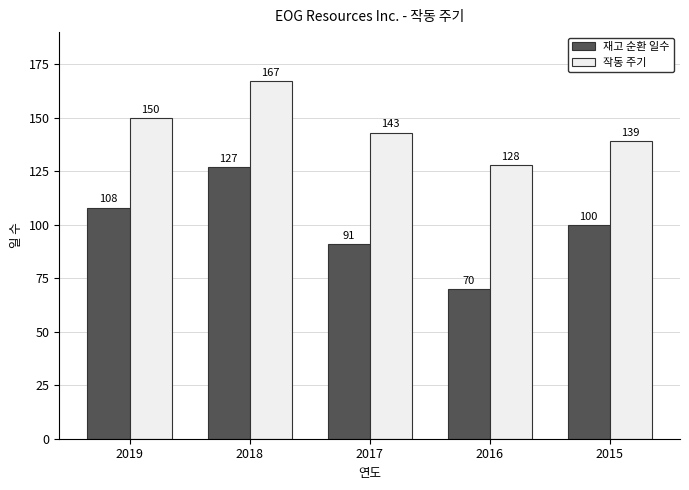

Between 2016 and 2015, which series saw the biggest shift?

재고 순환 일수